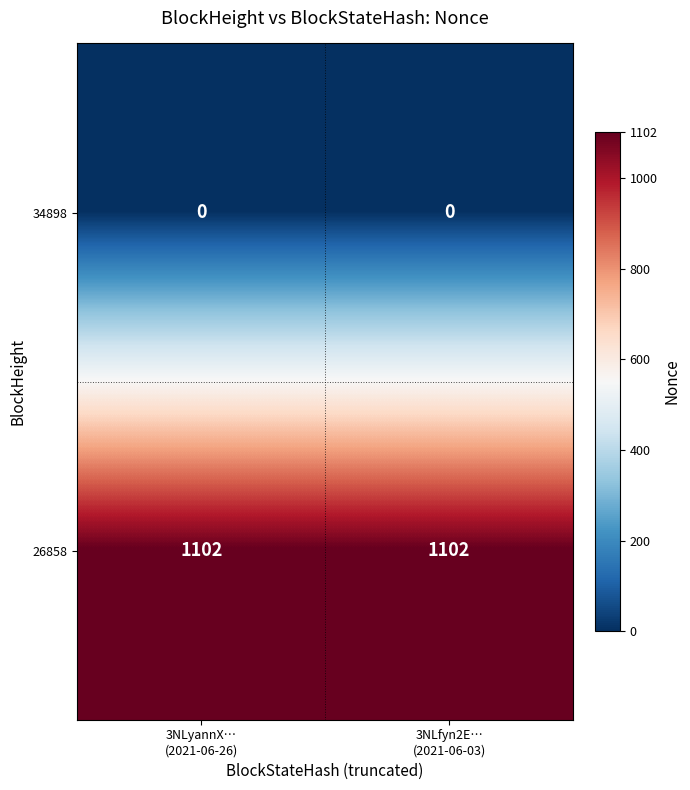

What is the highest value of the 26858 series?

1102